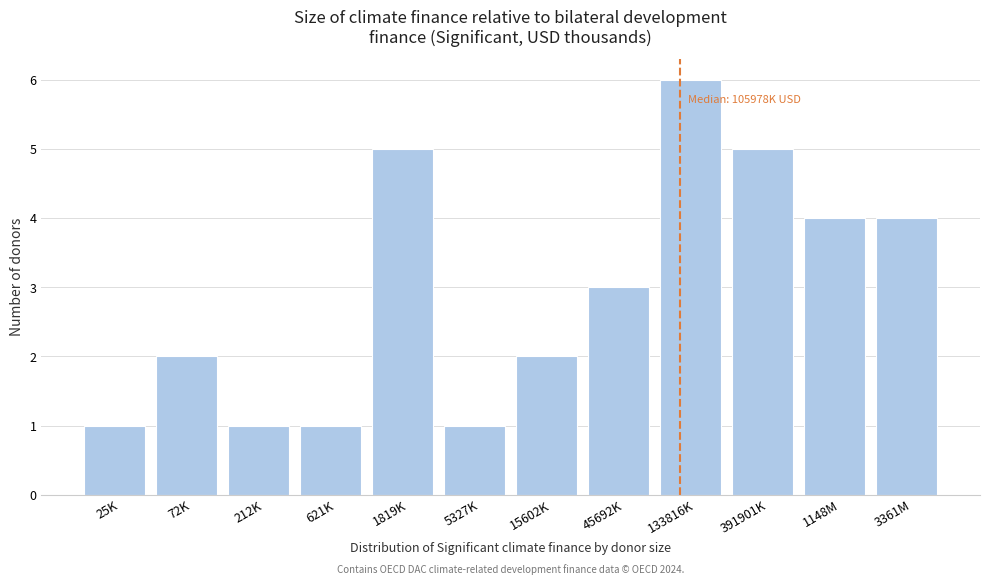

Reading left to right, list all the values displayed in this chart.

1	2	1	1	5	1	2	3	6	5	4	4